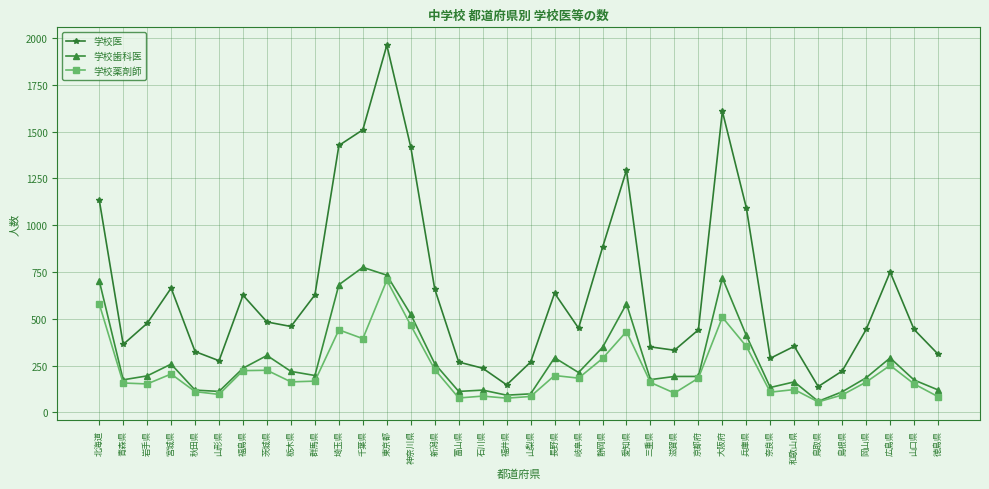

What are all the series names shown in the legend?

学校医, 学校歯科医, 学校薬剤師